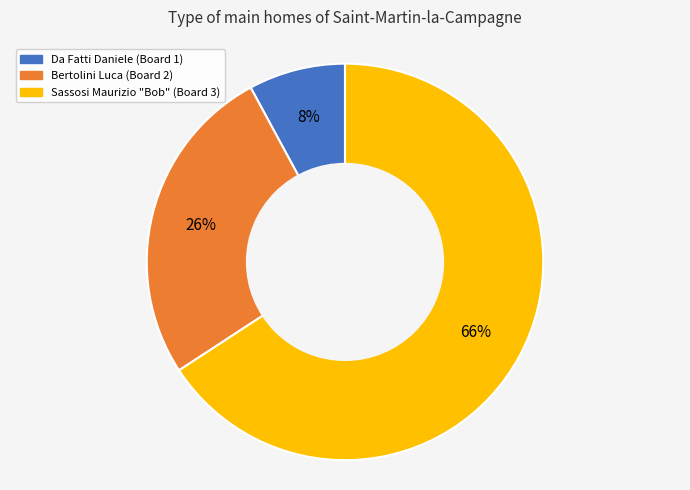

Is there a majority slice in this chart?

Yes